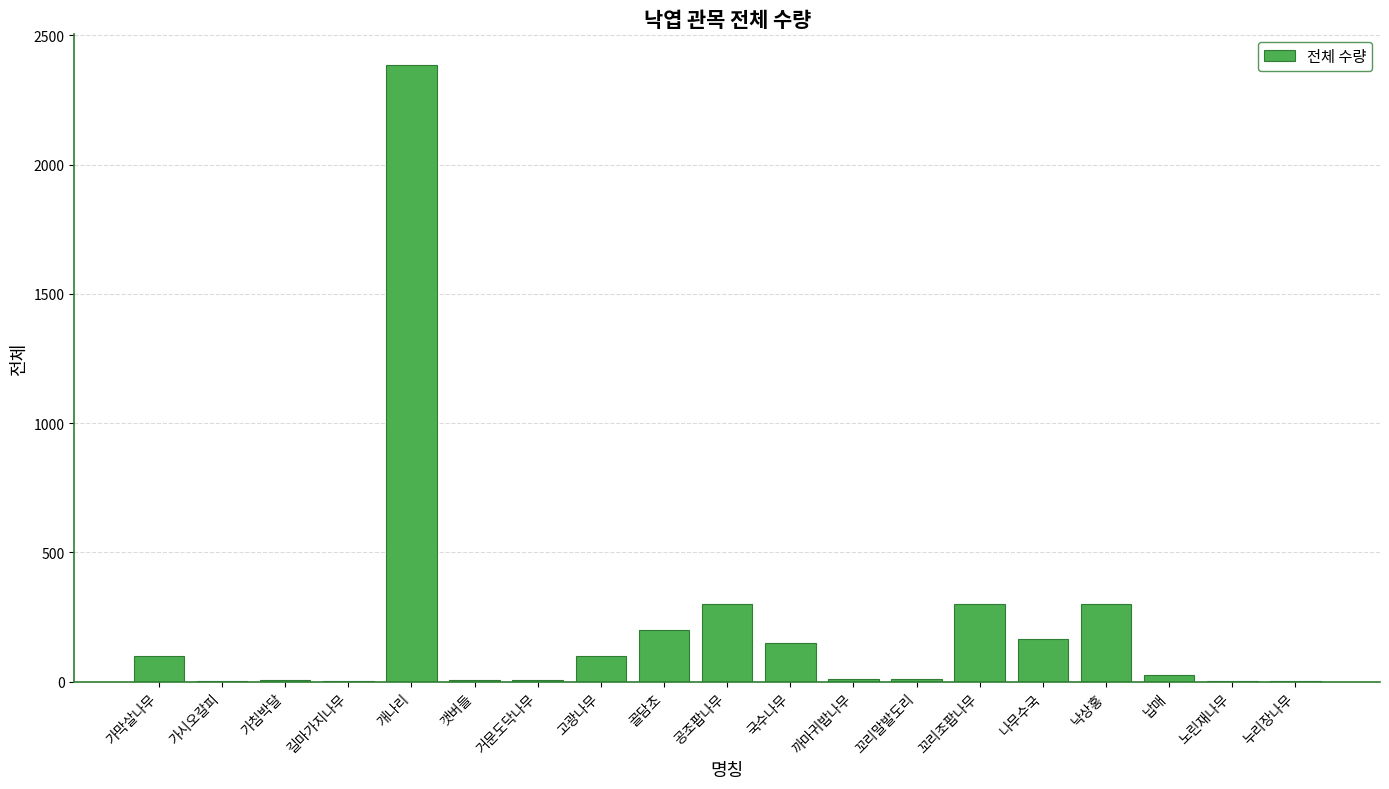

True or false: the data shows 300 at 공조팝나무.

True